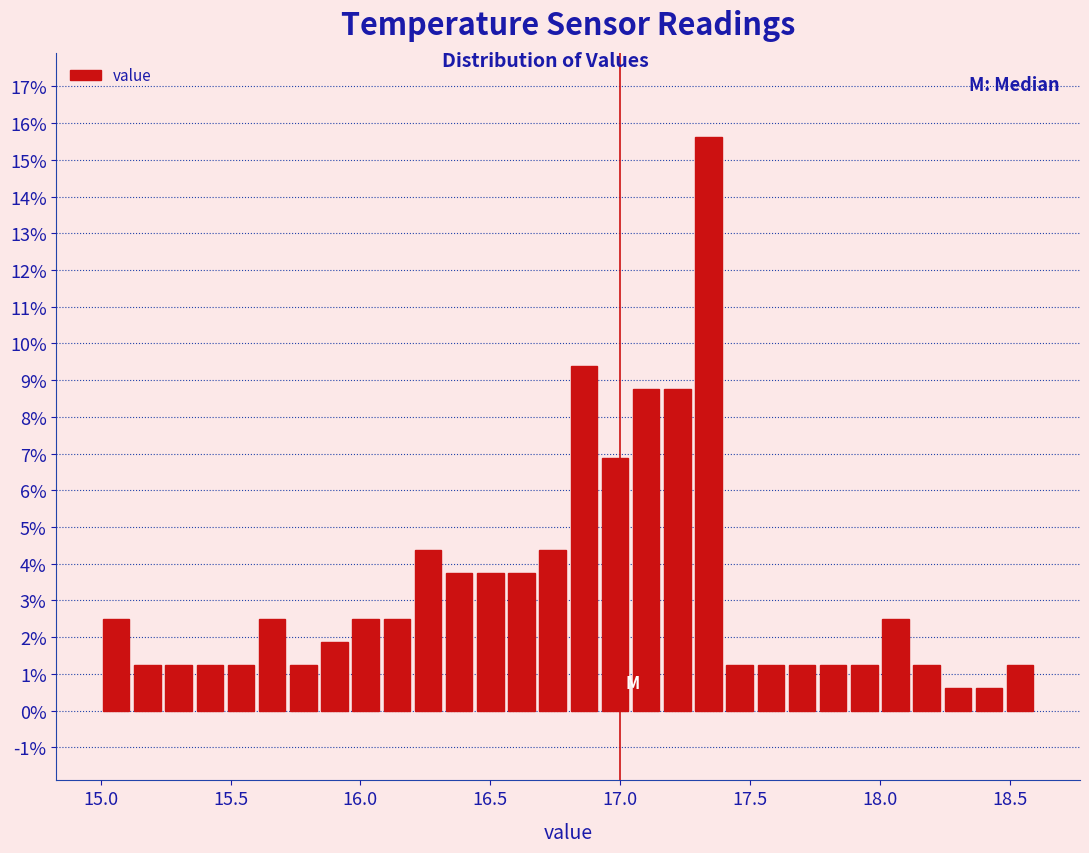

Around what value on the x-axis is the tallest bar? Give the approximate position of its centre, as read against the axis.

17.35